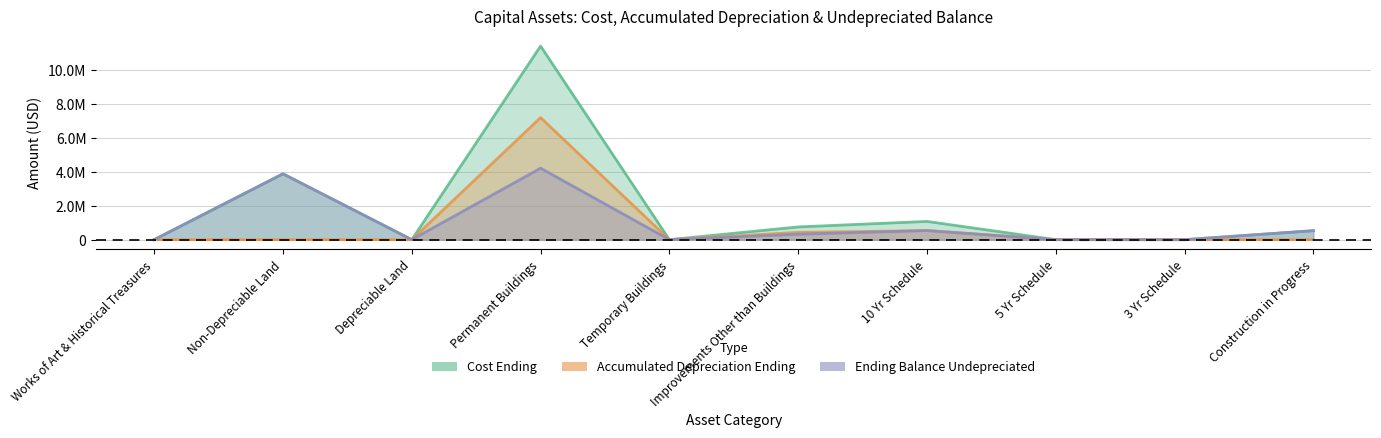

How many values in Accumulated Depreciation Ending are above zero?

3